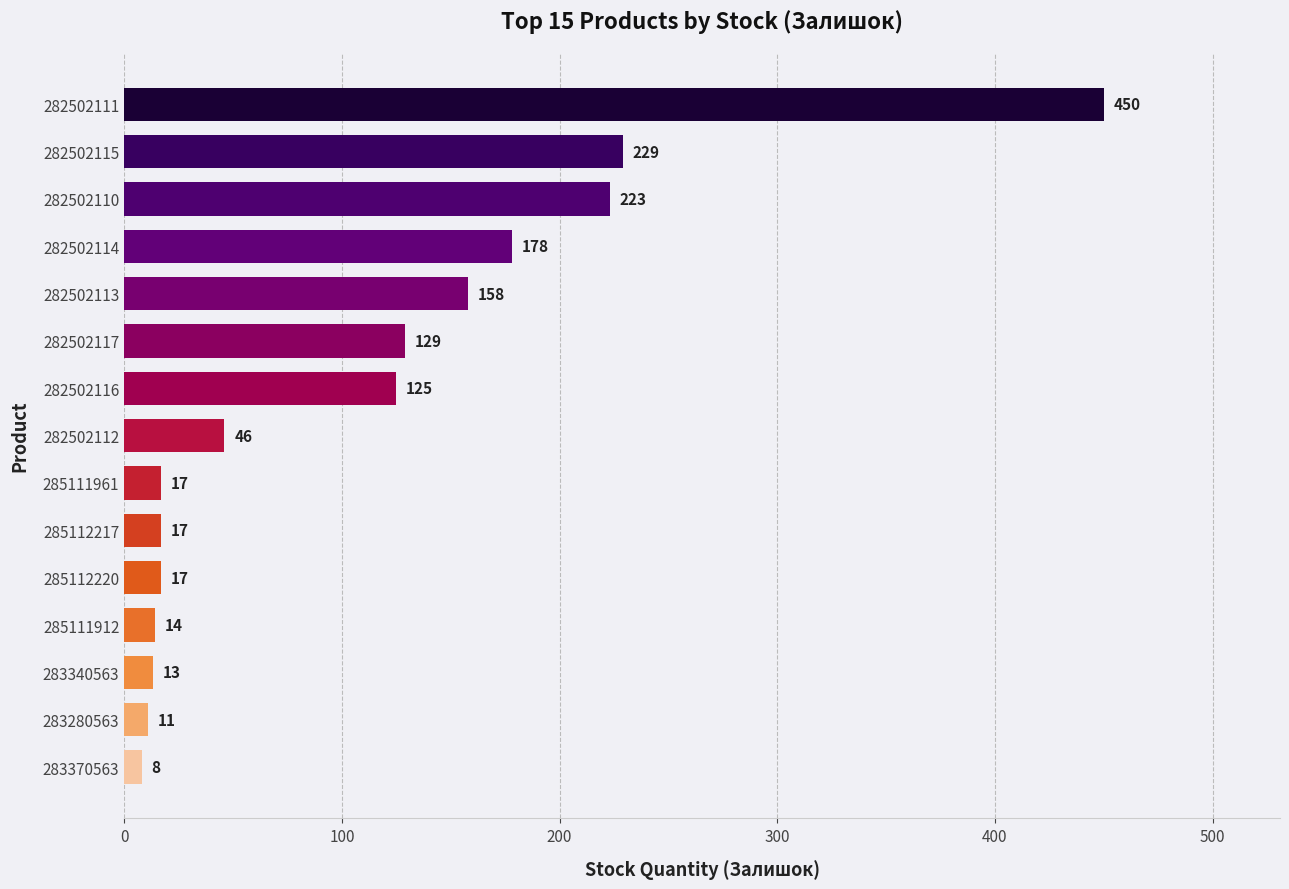

How many data points are less than 46?

7